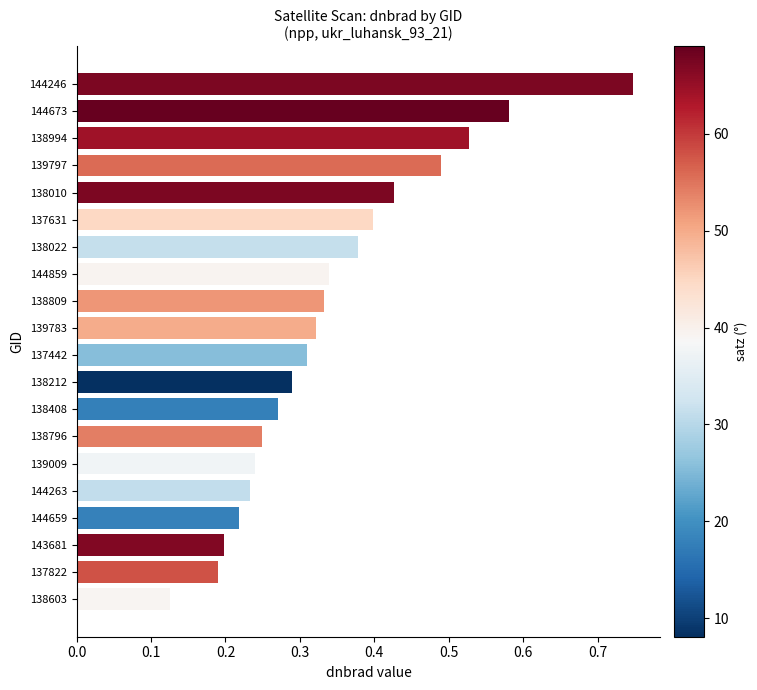

The chart shows a value of 0.6 at 138010. True or false?

False